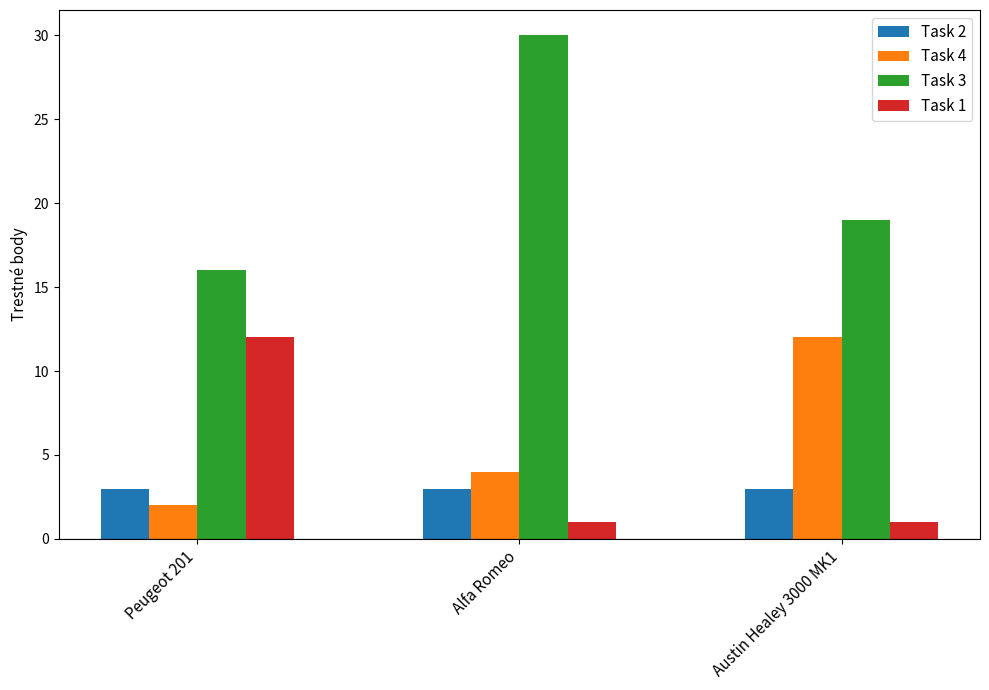

Rank the categories by Task 4 value from highest to lowest.

Austin Healey 3000 MK1, Alfa Romeo, Peugeot 201